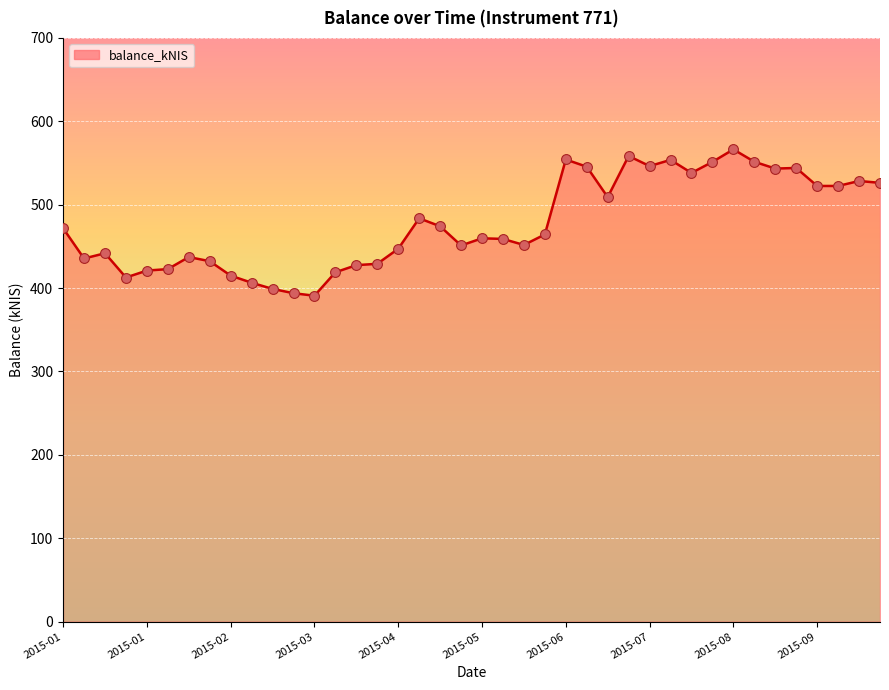

What is the smallest value displayed?

390.8